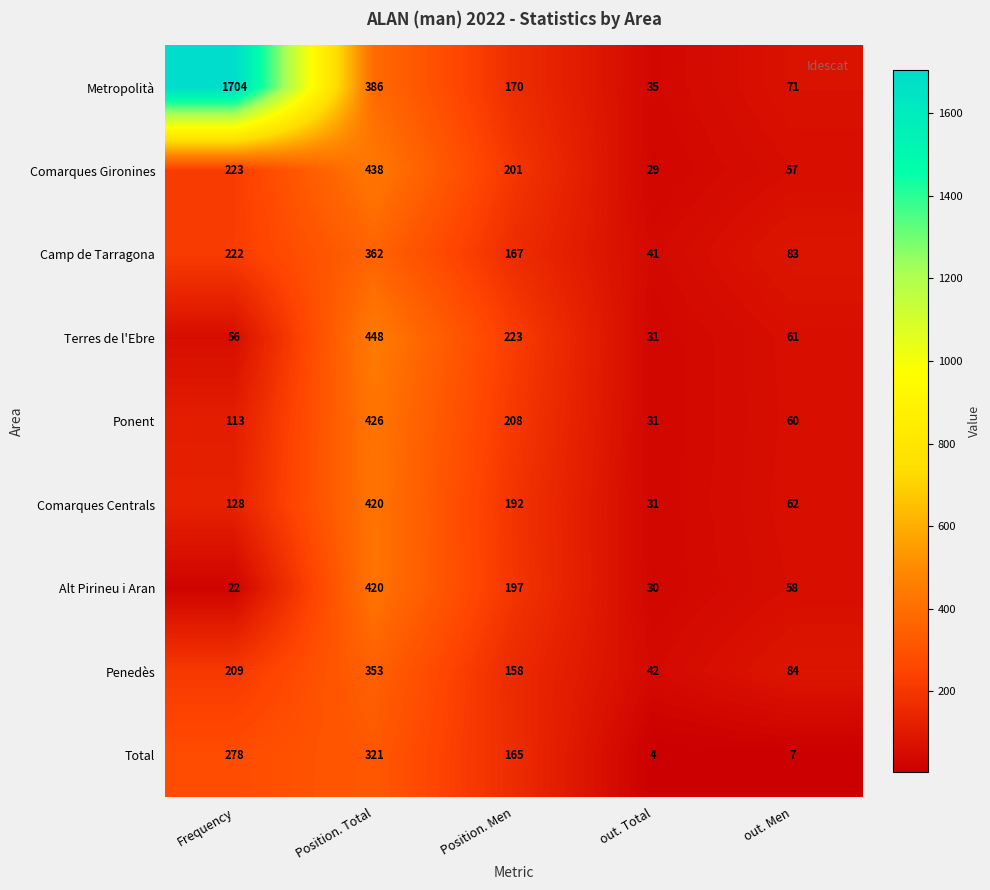

At which label is Ponent closest to 228?

Position. Men